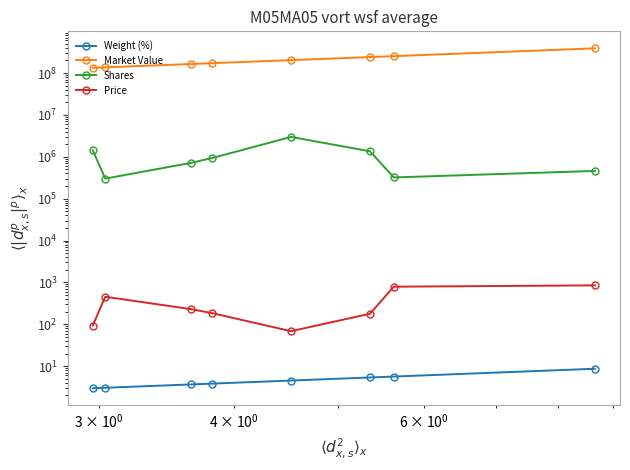

What are all the series names shown in the legend?

Weight (%), Market Value, Shares, Price